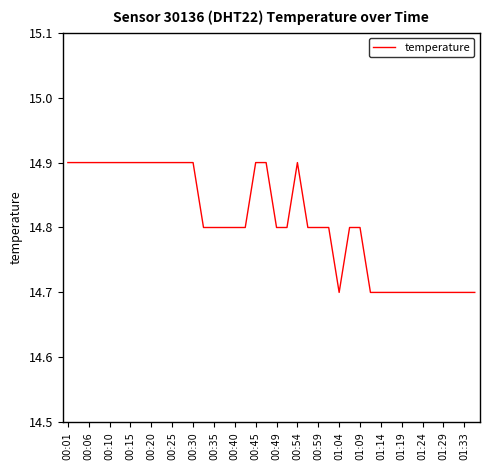

What is the minimum value shown in the chart?

14.7